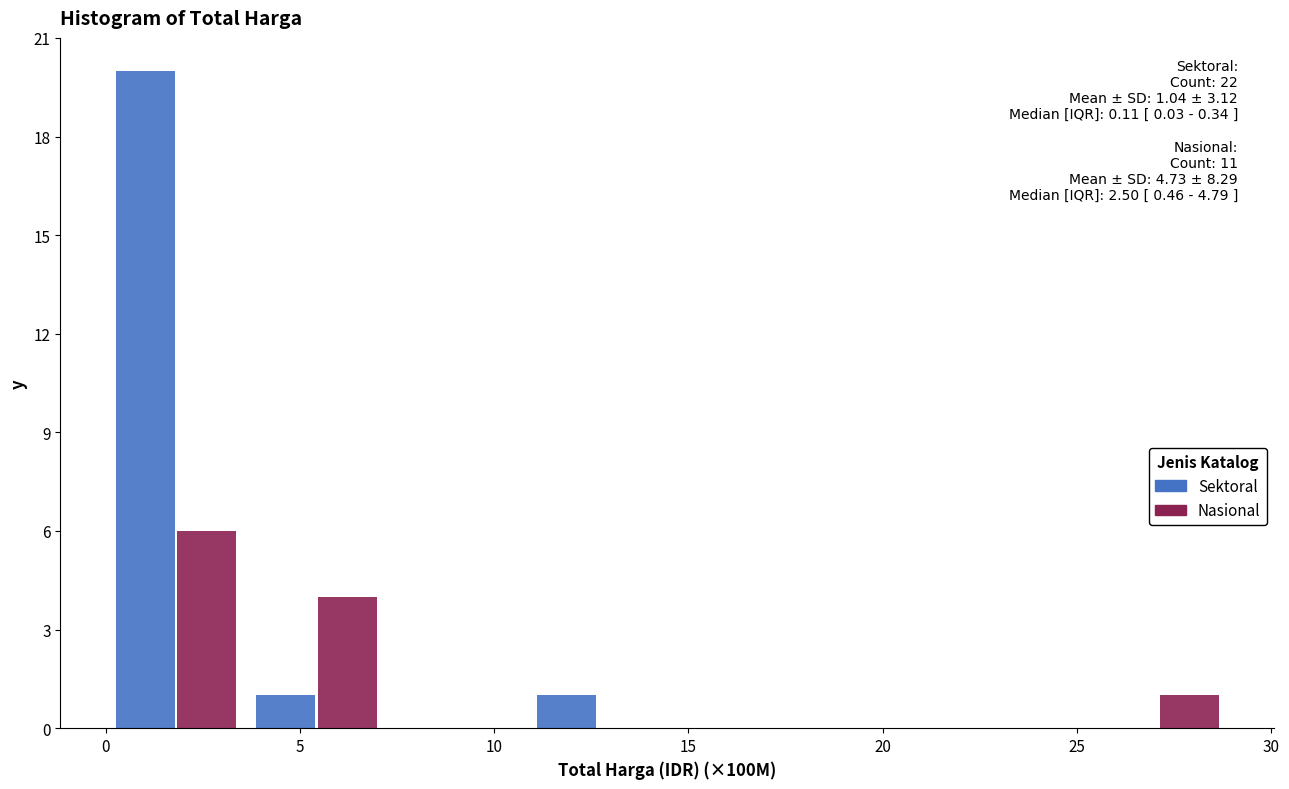

In the Sektoral series, which range on the x-axis has the tallest bar?

0.0 to 3.5